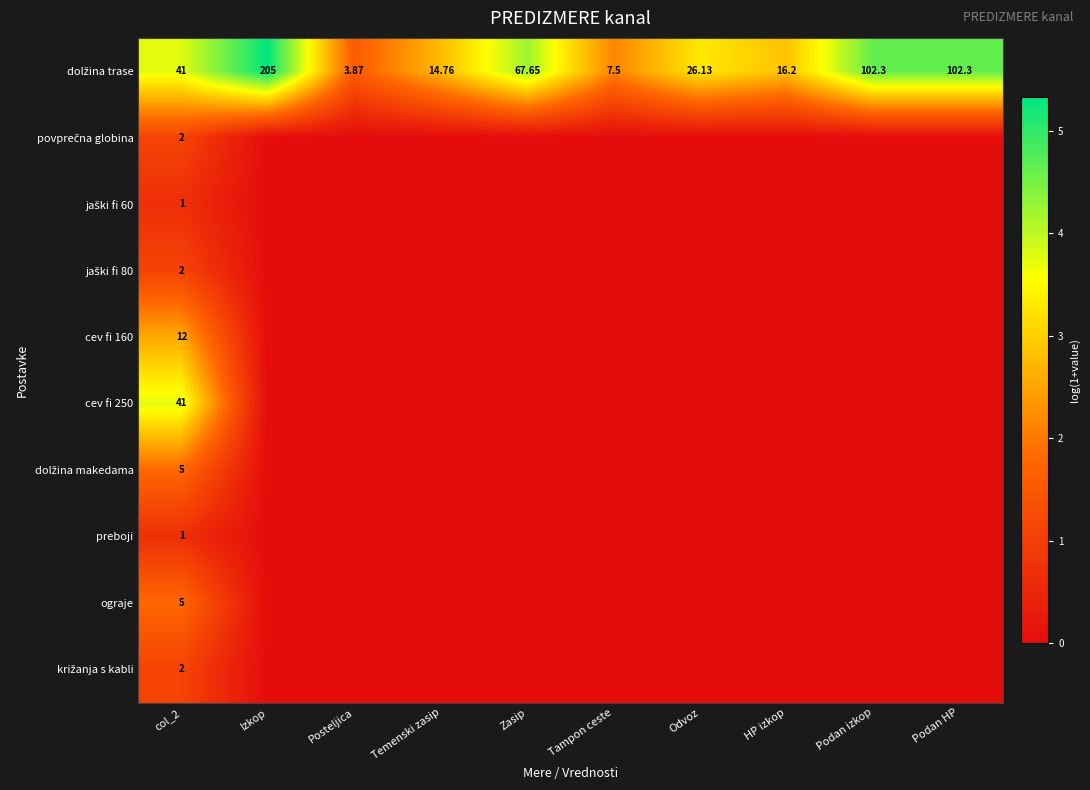

At which category is the sum across all series the highest?

col_2